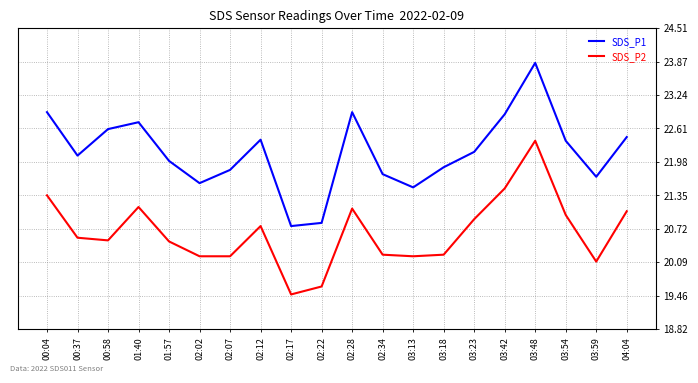

What position from the right is 03:59?

2